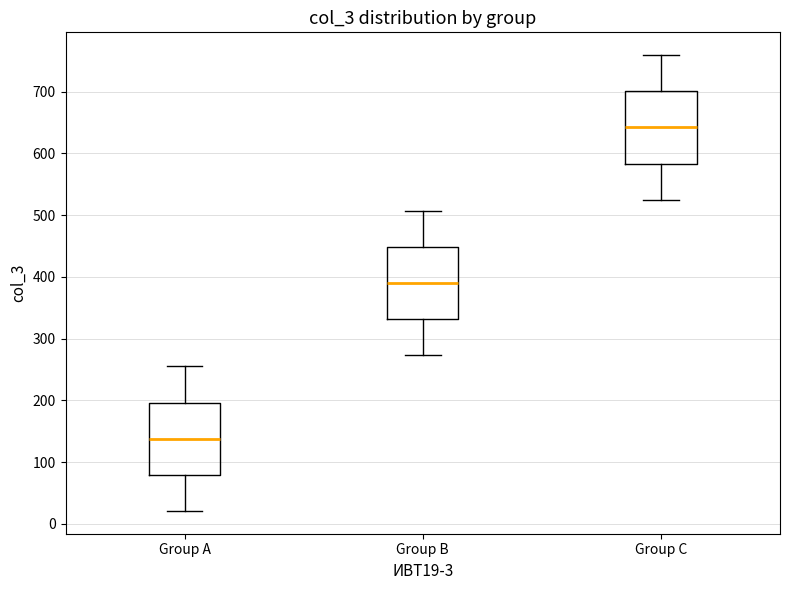

Reading left to right, read every box against the y-axis: the position of its median line, the range the box covers, and the ends of its whiskers. The values are not printed on the chart, so give them approximately, as read against the axis.

Group A: median 140, box 80 to 200, whiskers 20 to 260
Group B: median 390, box 330 to 450, whiskers 270 to 510
Group C: median 640, box 580 to 700, whiskers 530 to 760